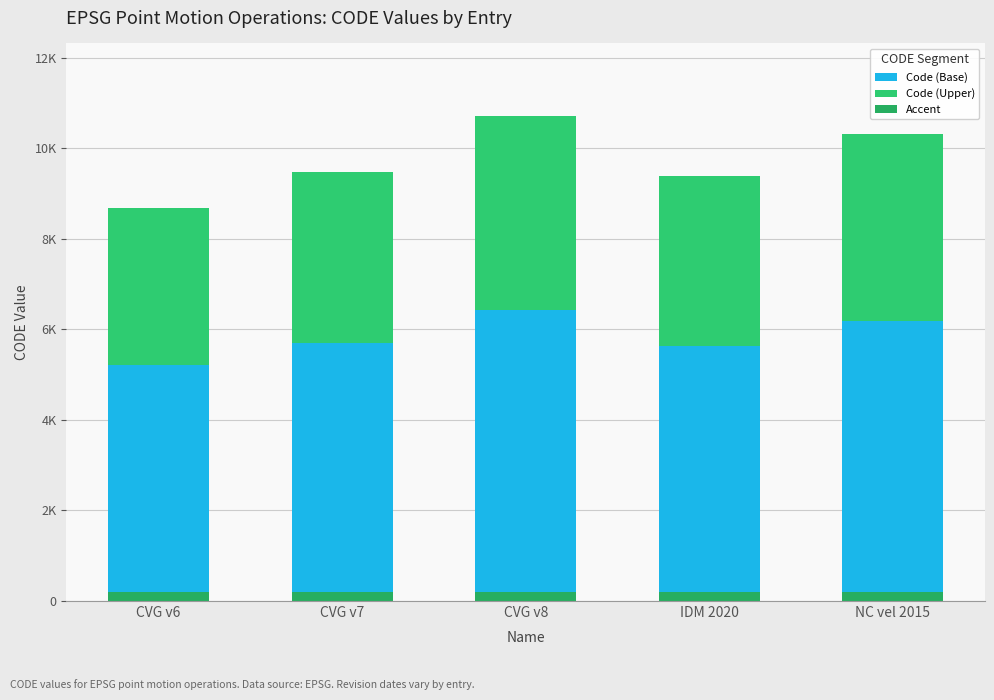

Are the bars horizontal?

No